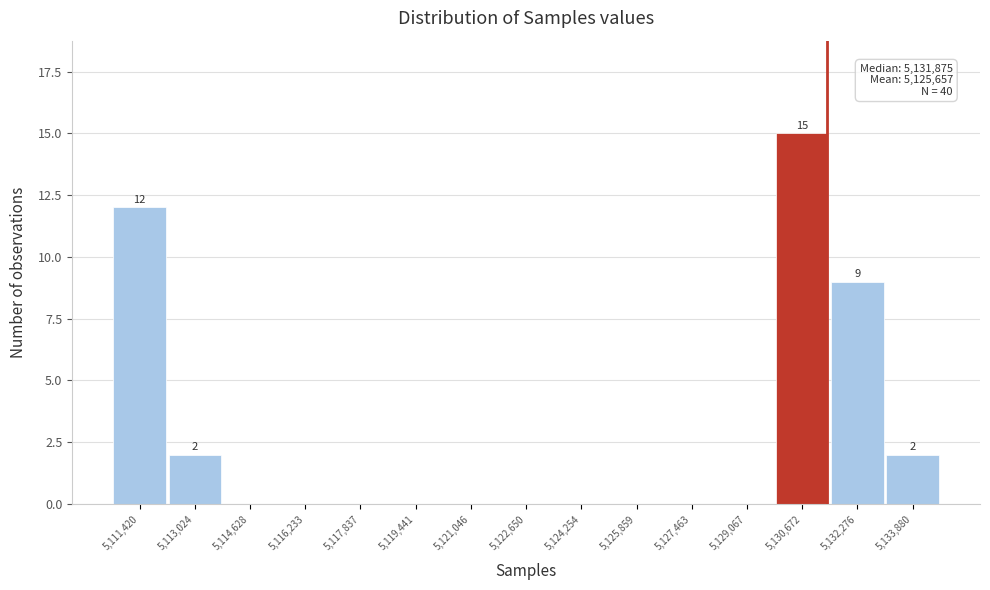

Reading left to right, what are all the values shown in this chart?

5,111,420=12	5,113,024=2	5,114,628=0	5,116,233=0	5,117,837=0	5,119,441=0	5,121,046=0	5,122,650=0	5,124,254=0	5,125,859=0	5,127,463=0	5,129,067=0	5,130,672=15	5,132,276=9	5,133,880=2